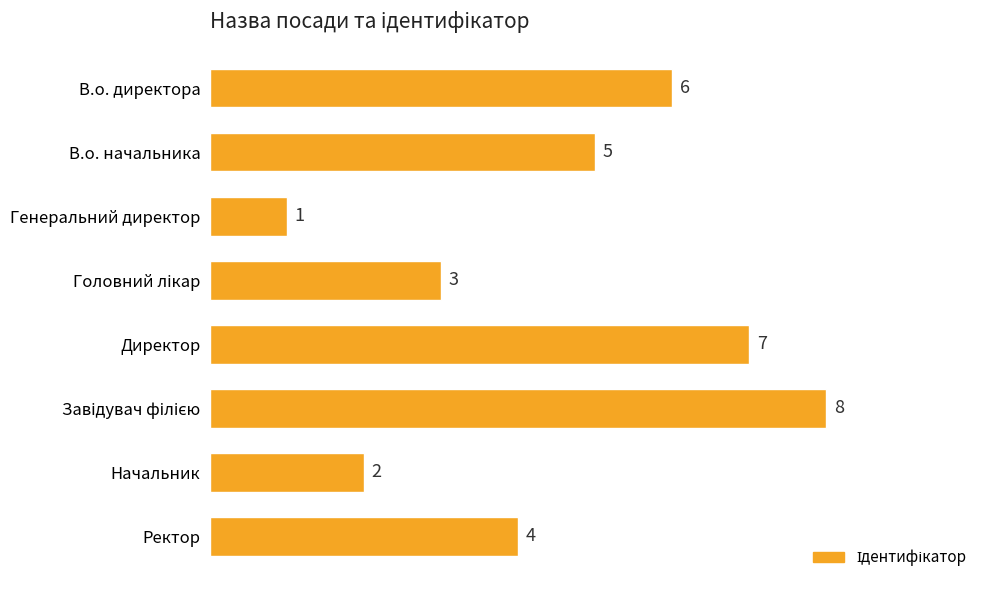

The value at Директор is 7. True or false?

True